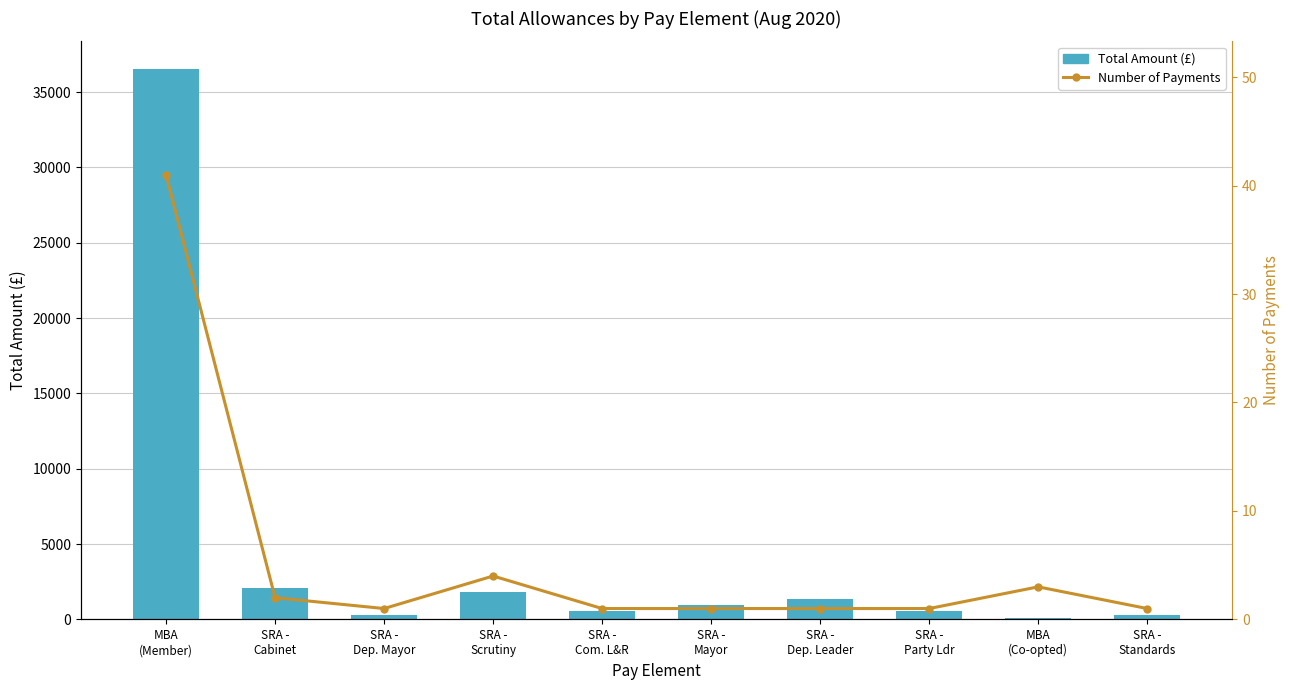

Where is Total Amount (£) nearest to the value 18316?

SRA -
Cabinet